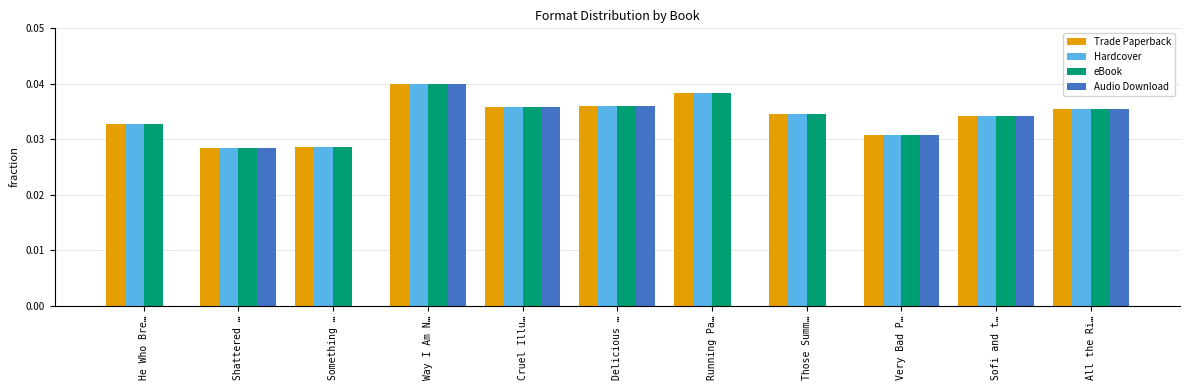

How many Audio Download values are between 0 and 1?

11